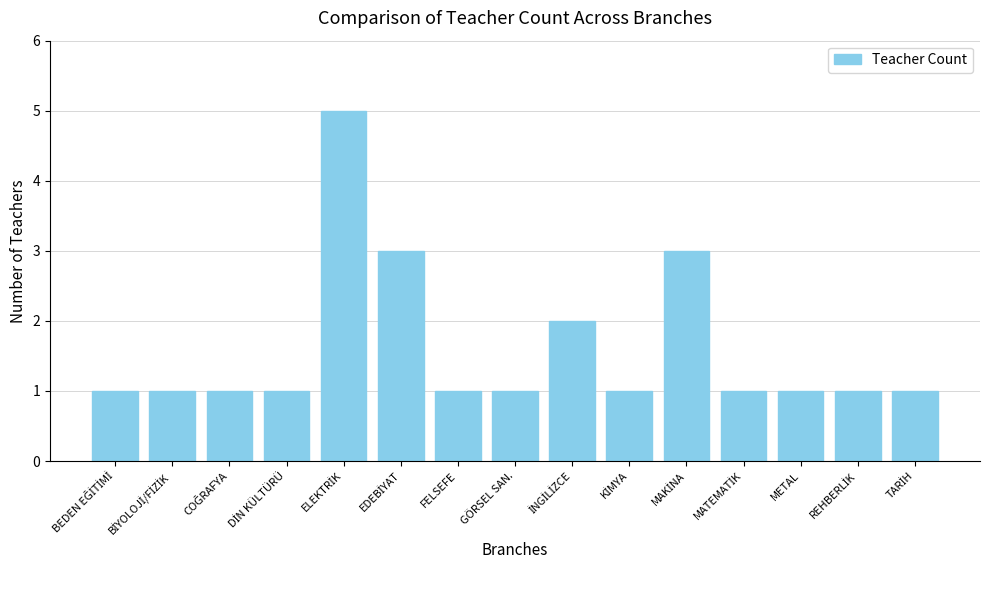

Is it true that the value at METAL is 1?

True